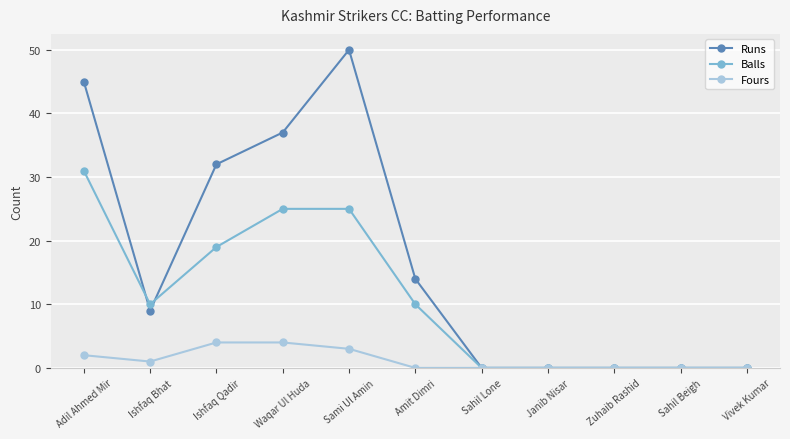

What position from the left is Sami Ul Amin?

5